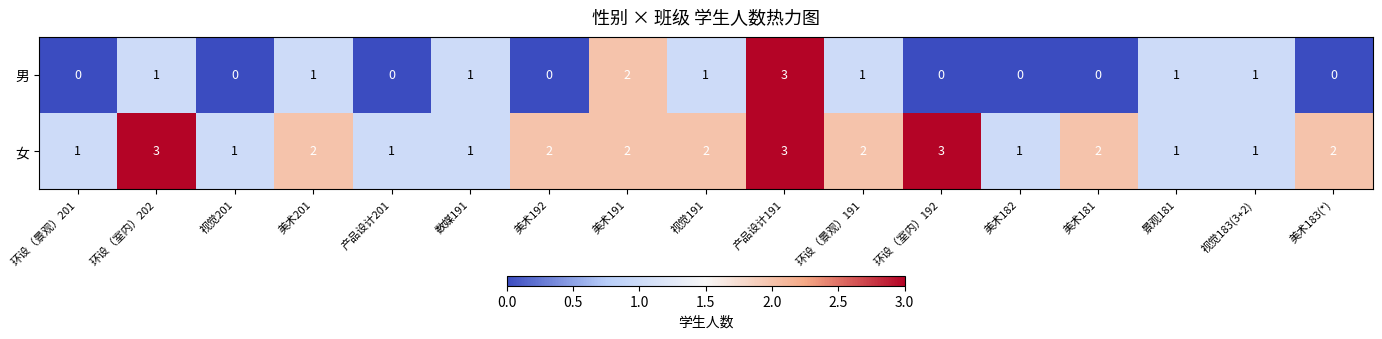

At which label does 女 first exceed 2?

环设（室内）202